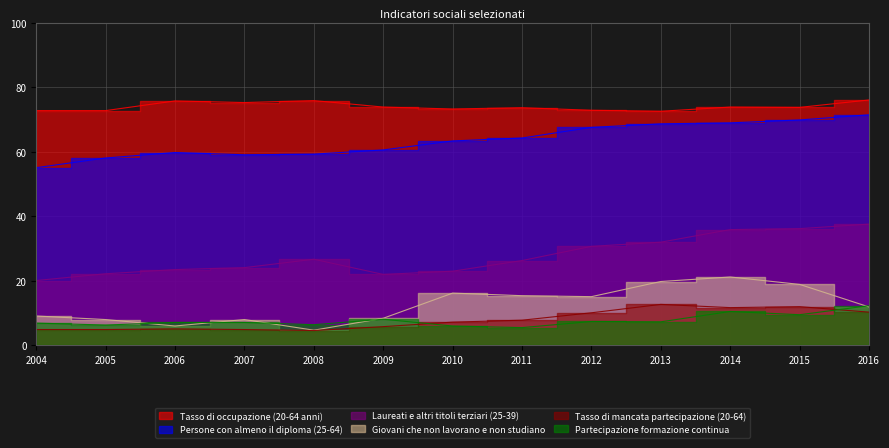

How many data points does each series have?

13